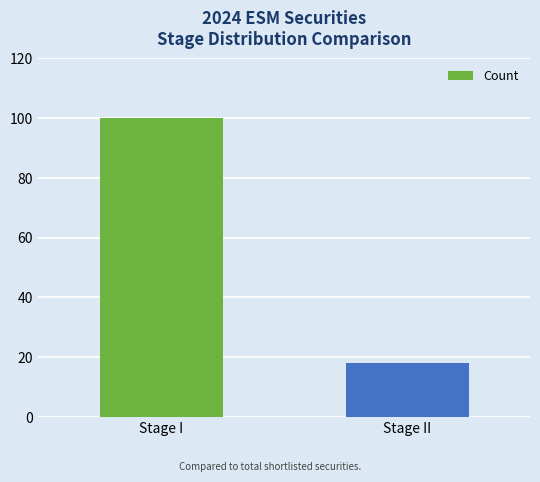

Between Stage I and Stage II, which is larger?

Stage I